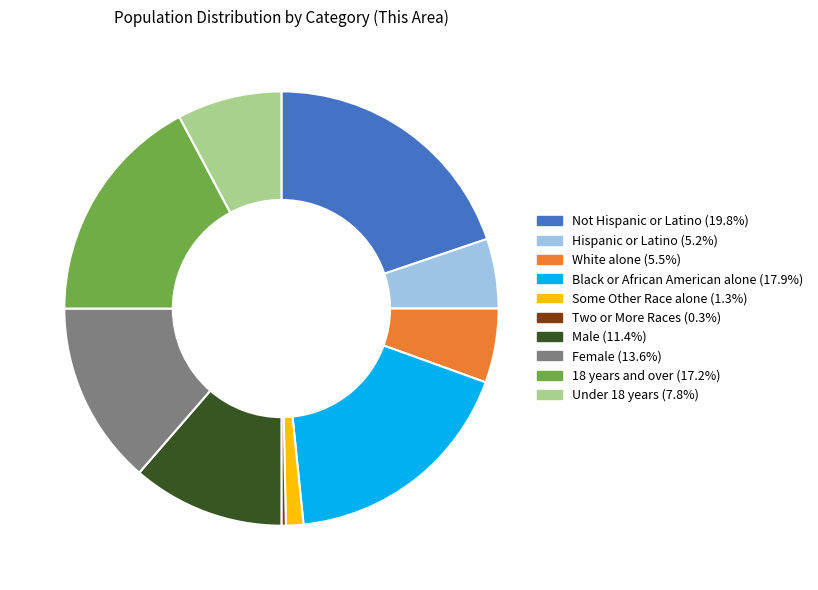

Count the number of slices in the pie.

10